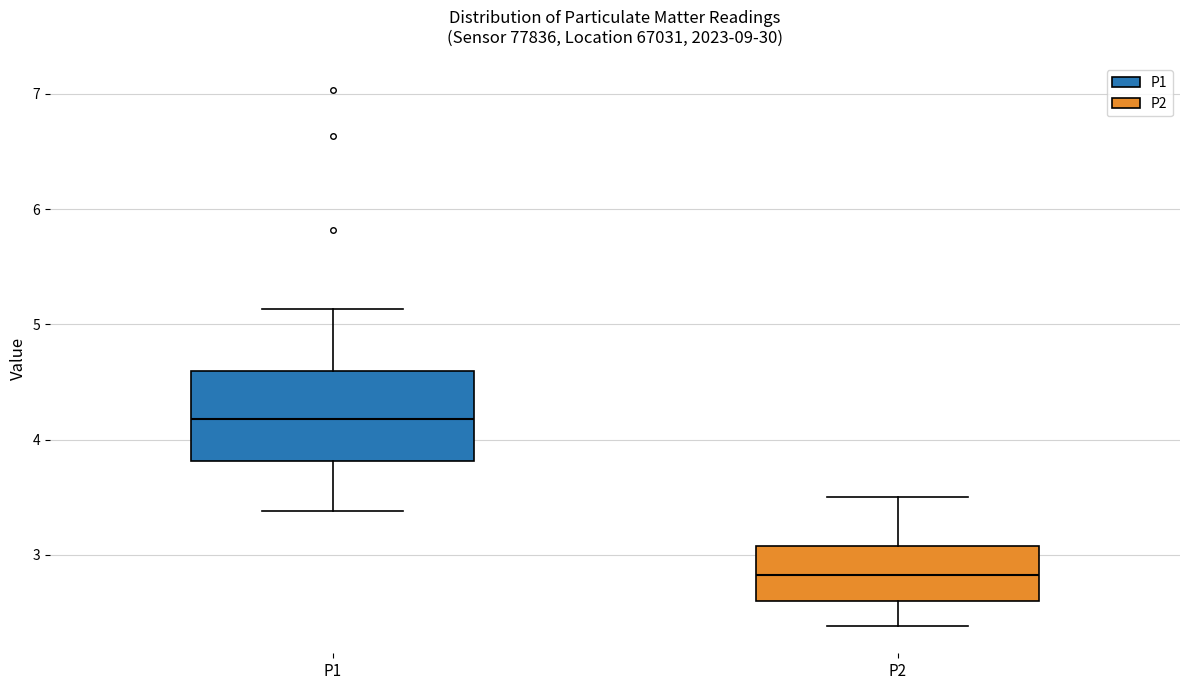

Where does the lower whisker of the box for P1 end on the y-axis? The values are not printed on the chart, so give them approximately, as read against the axis.

3.4